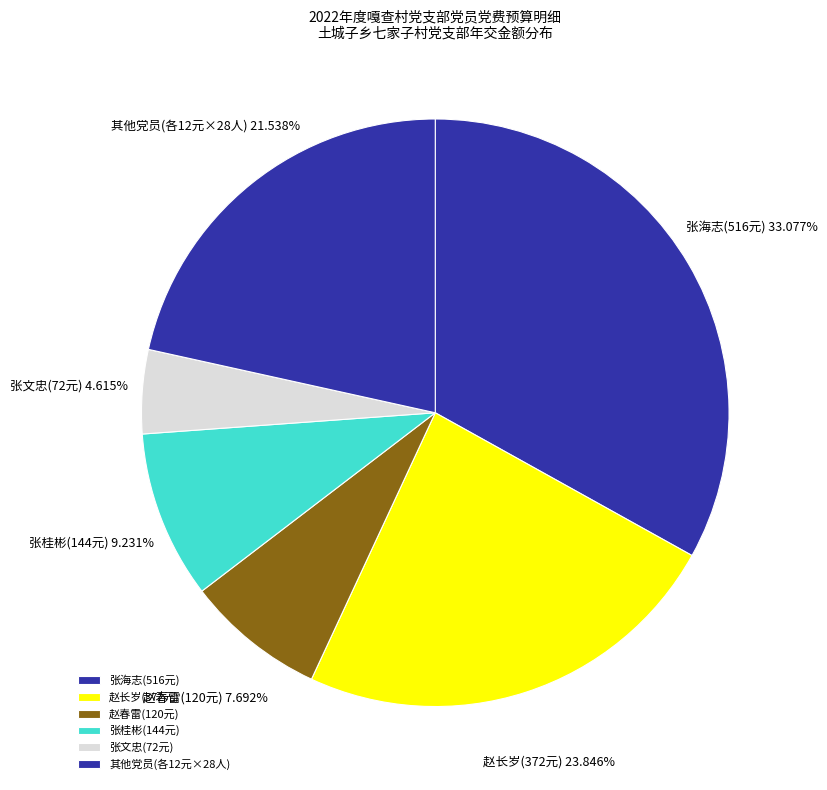

Between 张文忠(72元) and 赵春雷(120元), which is larger?

赵春雷(120元)